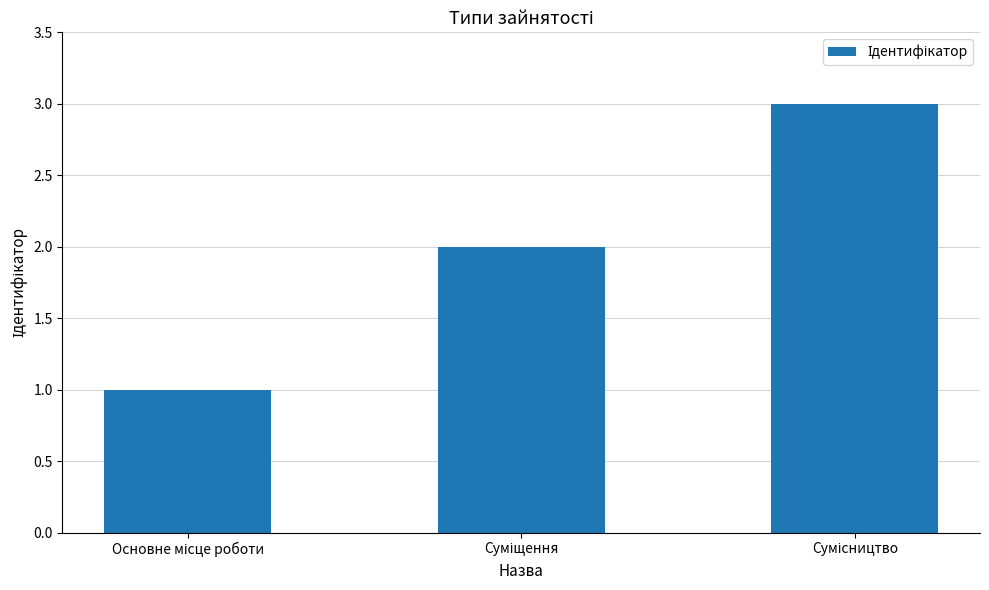

Reading right to left, transcribe all the data shown in this chart.

3	2	1